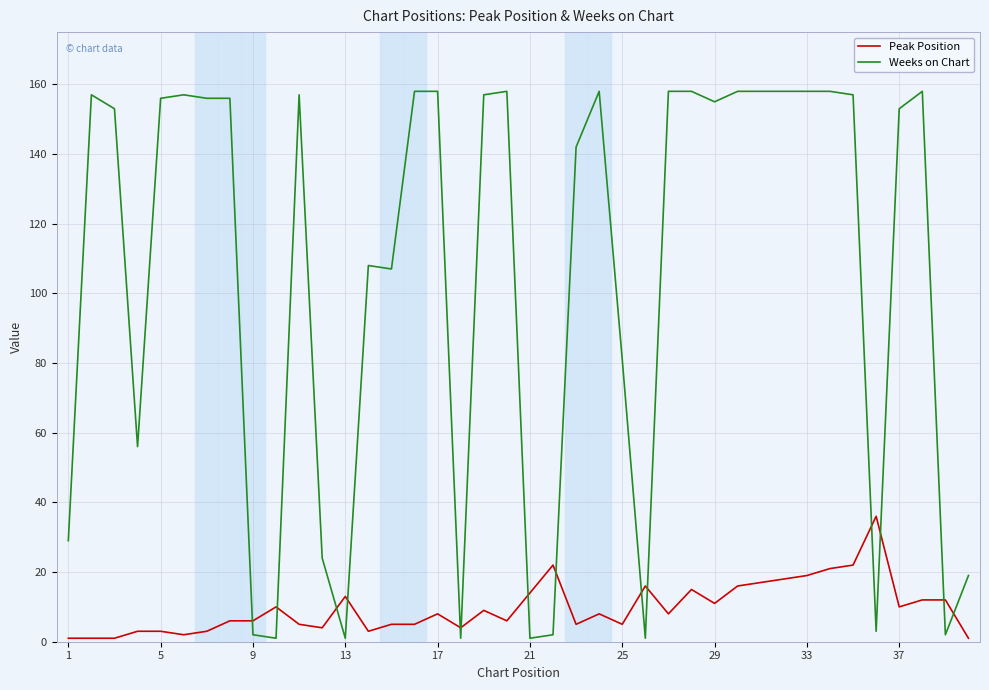

Reading right to left, list all the values displayed in this chart.

Peak Position: 1	12	12	10	36	22	21	19	18	17	16	11	15	8	16	5	8	5	22	14	6	9	4	8	5	5	3	13	4	5	10	6	6	3	2	3	3	1	1	1
Weeks on Chart: 19	2	158	153	3	157	158	158	158	158	158	155	158	158	1	81	158	142	2	1	158	157	1	158	158	107	108	1	24	157	1	2	156	156	157	156	56	153	157	29